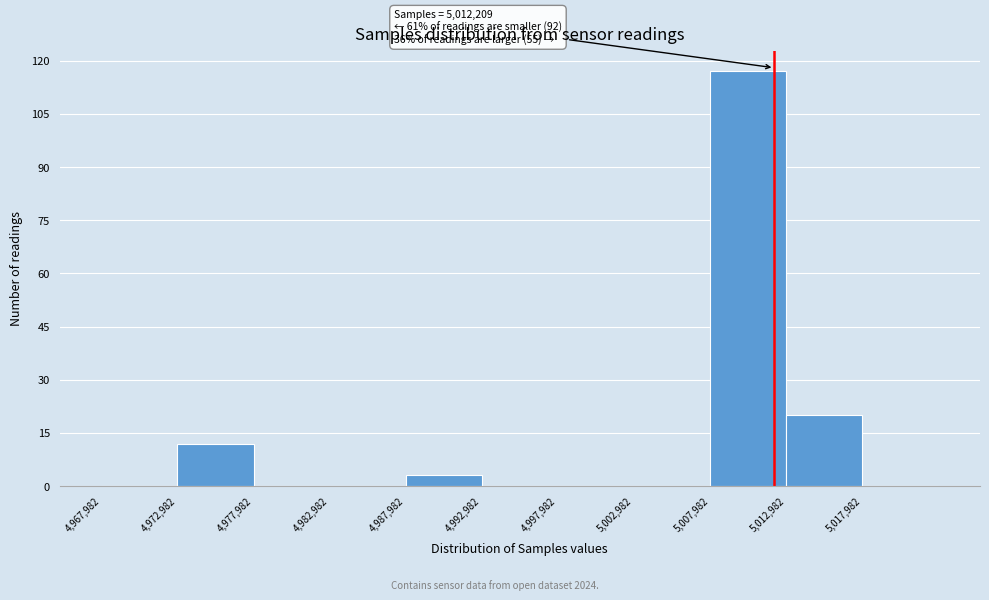

Which range on the x-axis has the tallest bar?

5008000 to 5013000